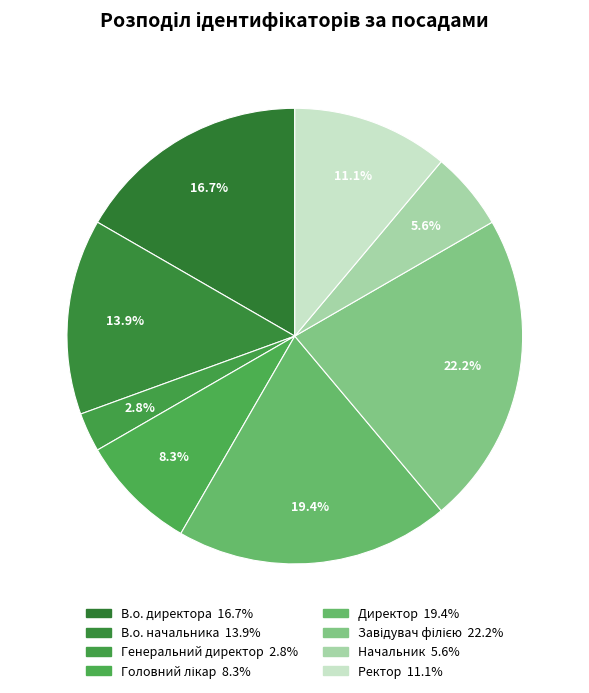

To the nearest percent, what portion does Головний лікар represent?

8%